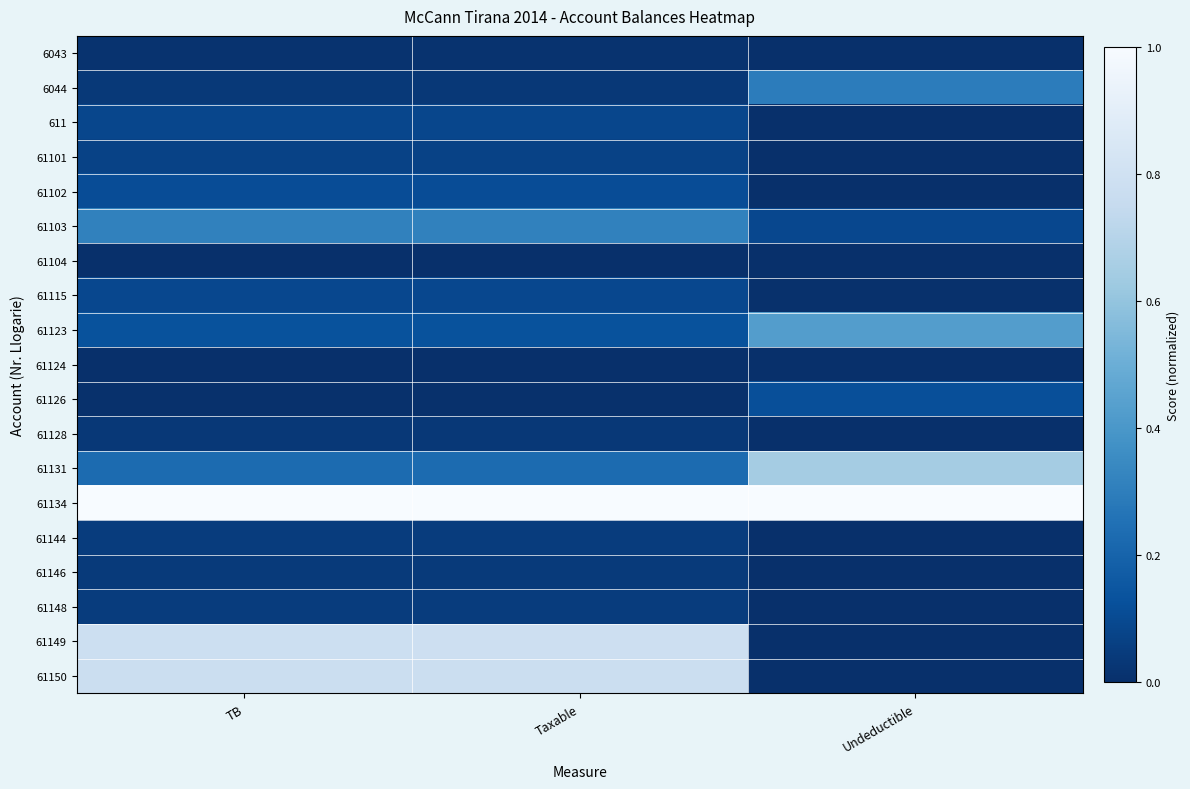

Reading left to right, what are all the values shown in this chart?

6043: TB=0.0	Taxable=0.0	Undeductible=0.0
6044: TB=0.0	Taxable=0.0	Undeductible=0.3
611: TB=0.1	Taxable=0.1	Undeductible=0.0
61101: TB=0.1	Taxable=0.1	Undeductible=0.0
61102: TB=0.1	Taxable=0.1	Undeductible=0.0
61103: TB=0.3	Taxable=0.3	Undeductible=0.1
61104: TB=0.0	Taxable=0.0	Undeductible=0.0
61115: TB=0.1	Taxable=0.1	Undeductible=0.0
61123: TB=0.1	Taxable=0.1	Undeductible=0.4
61124: TB=0.0	Taxable=0.0	Undeductible=0.0
61126: TB=0.0	Taxable=0.0	Undeductible=0.1
61128: TB=0.0	Taxable=0.0	Undeductible=0.0
61131: TB=0.2	Taxable=0.2	Undeductible=0.6
61134: TB=1.0	Taxable=1.0	Undeductible=1.0
61144: TB=0.0	Taxable=0.0	Undeductible=0.0
61146: TB=0.0	Taxable=0.0	Undeductible=0.0
61148: TB=0.0	Taxable=0.0	Undeductible=0.0
61149: TB=0.8	Taxable=0.8	Undeductible=0.0
61150: TB=0.8	Taxable=0.8	Undeductible=0.0